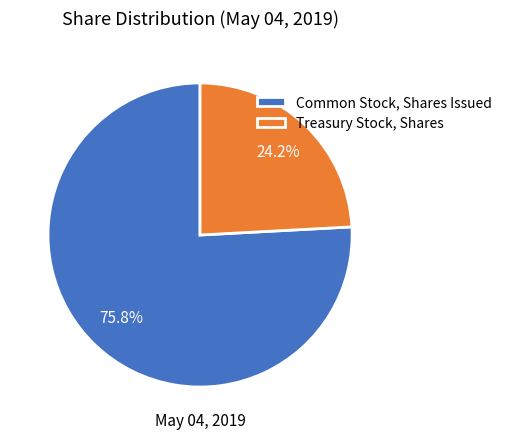

Approximately how many times larger is the value at Treasury Stock, Shares compared to Common Stock, Shares Issued?

0.3